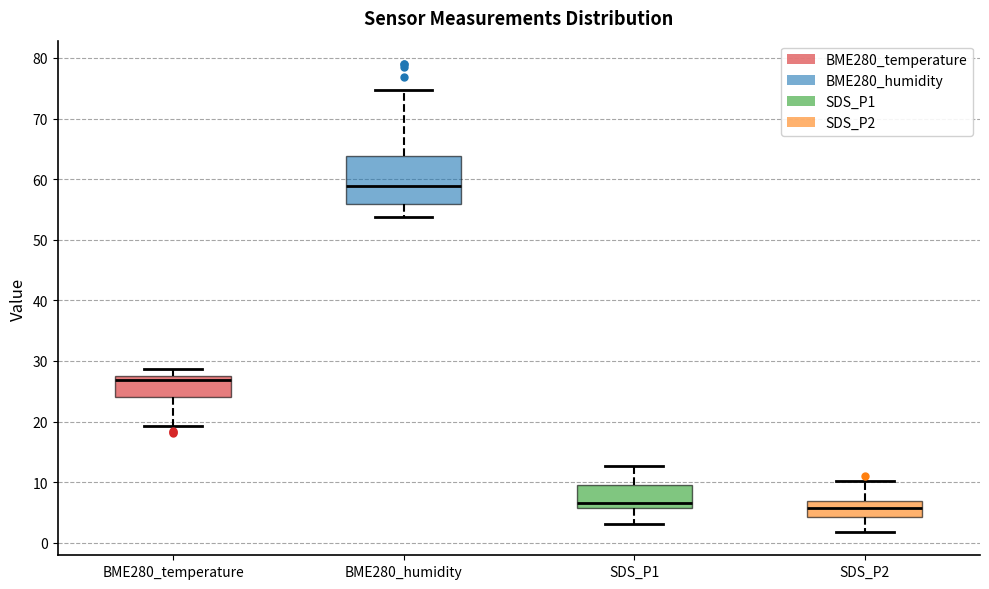

Comparing the boxes themselves (not the whiskers), which one is the tallest?

BME280_humidity